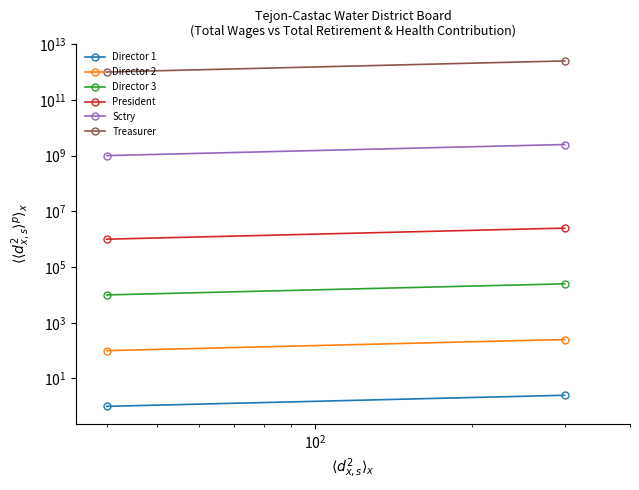

What is the sum of all President values?

3500000.0